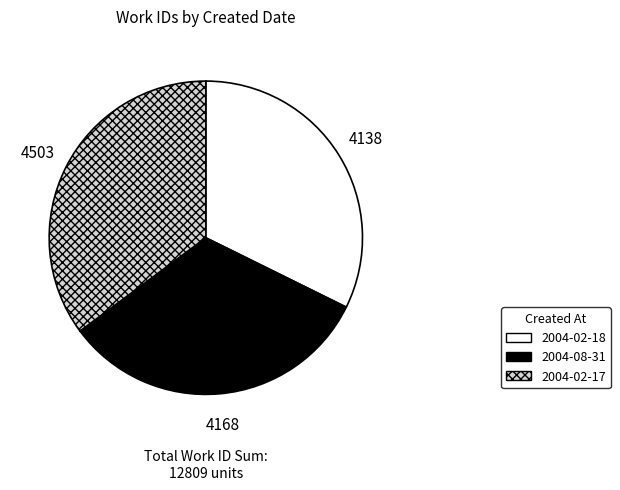

Approximately how many times larger is the value at 2004-08-31 compared to 2004-02-18?

1.0